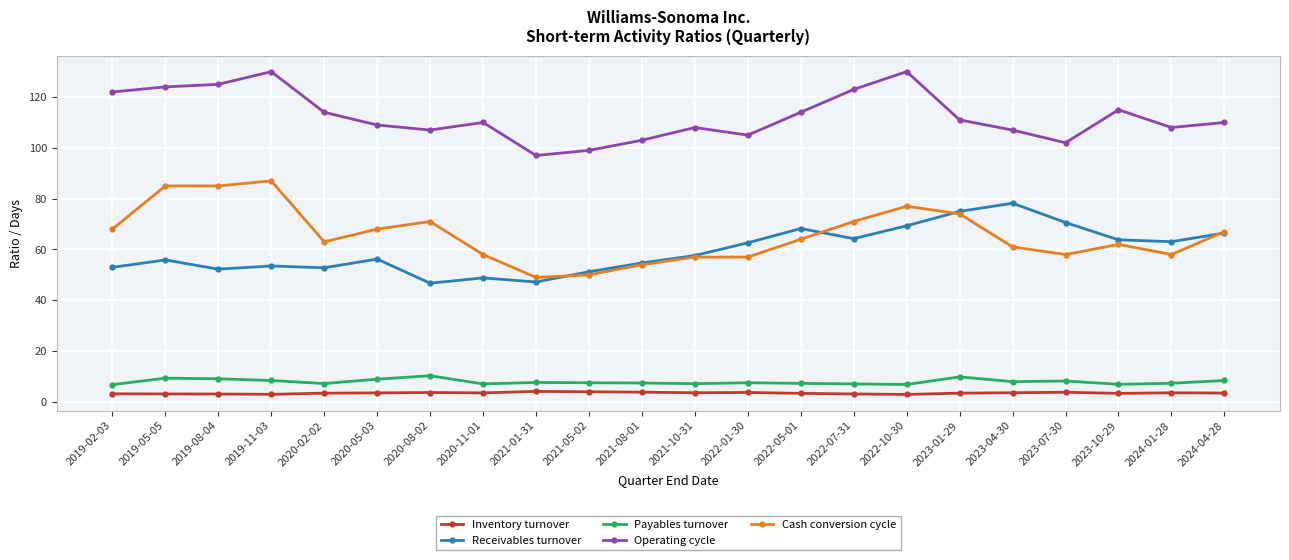

Rank the series by their maximum value, from highest to lowest.

Operating cycle, Cash conversion cycle, Receivables turnover, Payables turnover, Inventory turnover